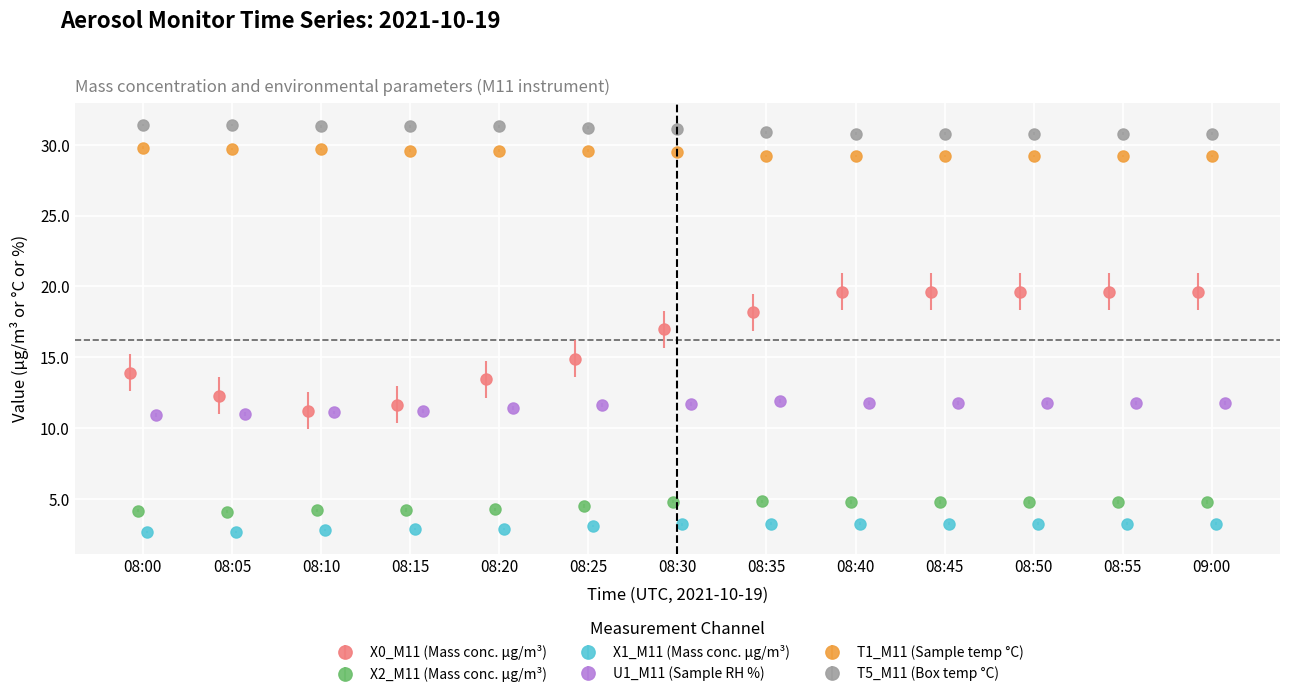

True or false: X0_M11 (Mass conc. μg/m³) and X2_M11 (Mass conc. μg/m³) cross at least once.

False